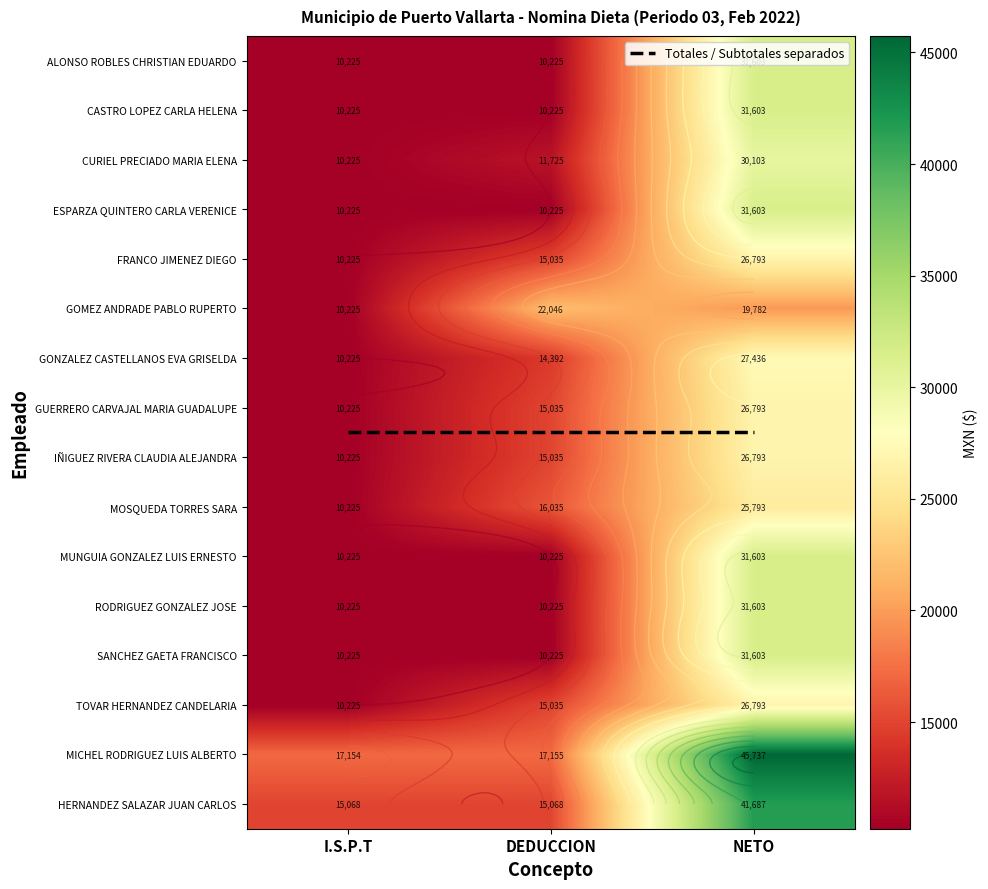

What is the difference between the GONZALEZ CASTELLANOS EVA GRISELDA values at I.S.P.T and NETO?

17211.4